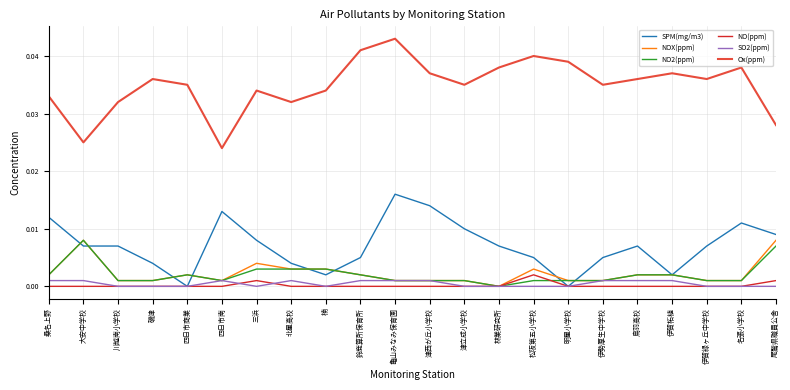

At which category does the chart reach its peak across all series?

亀山みなみ保育園